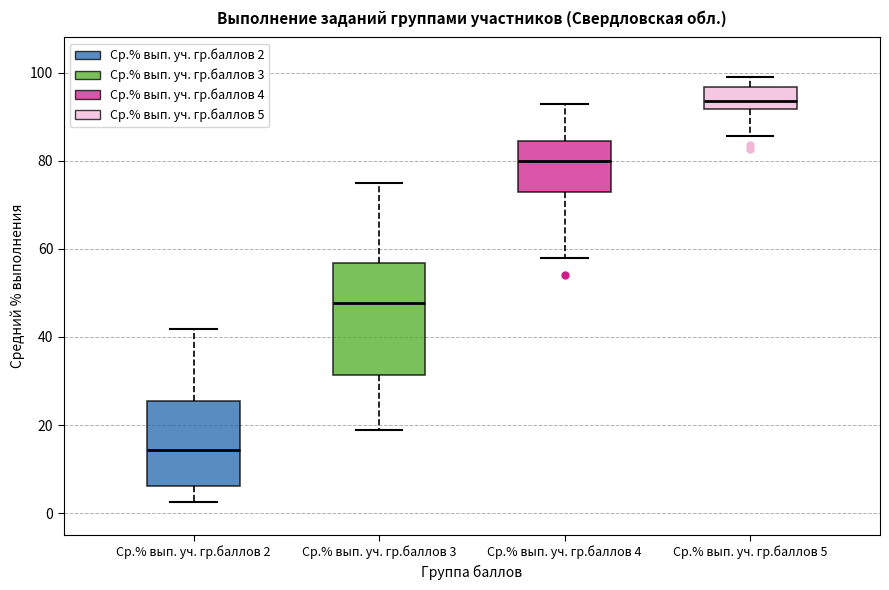

Reading left to right, read every box against the y-axis: the position of its median line, the range the box covers, and the ends of its whiskers. The values are not printed on the chart, so give them approximately, as read against the axis.

Ср.% вып. уч. гр.баллов 2: median 14, box 6 to 26, whiskers 2 to 42
Ср.% вып. уч. гр.баллов 3: median 48, box 32 to 56, whiskers 18 to 74
Ср.% вып. уч. гр.баллов 4: median 80, box 72 to 84, whiskers 58 to 92
Ср.% вып. уч. гр.баллов 5: median 94, box 92 to 96, whiskers 86 to 98